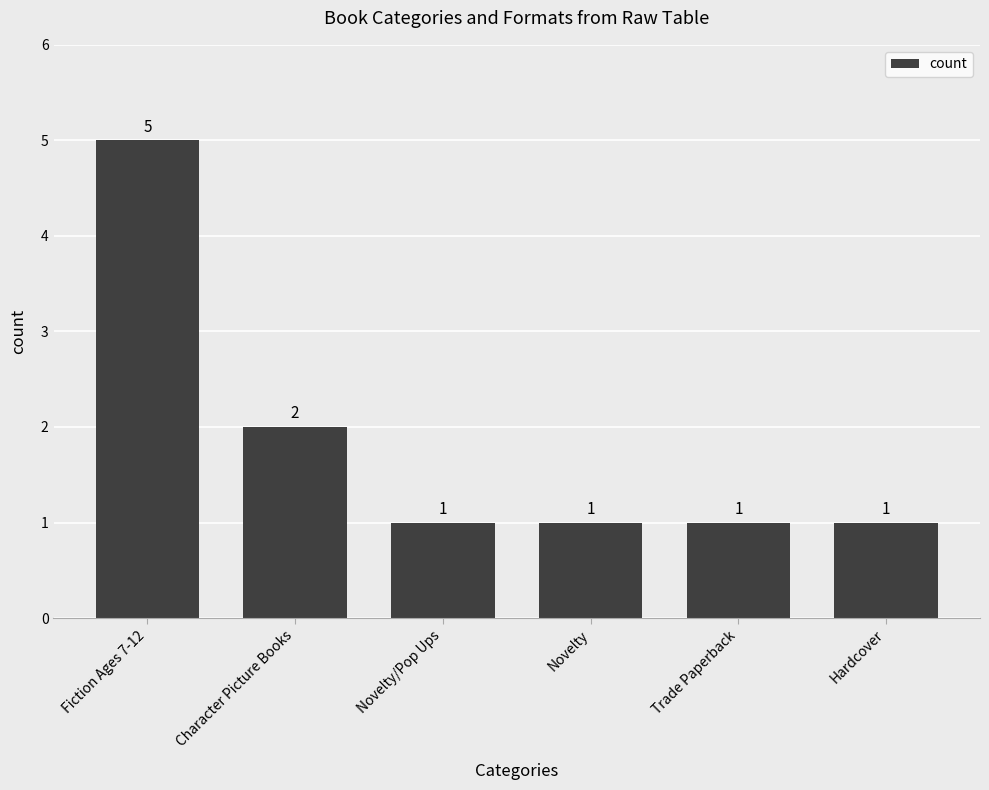

Read the value at Character Picture Books.

2